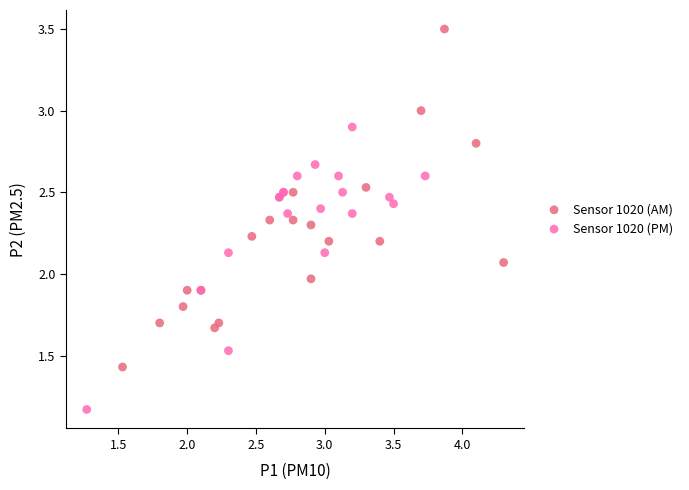

What are all the series names shown in the legend?

Sensor 1020 (AM), Sensor 1020 (PM)